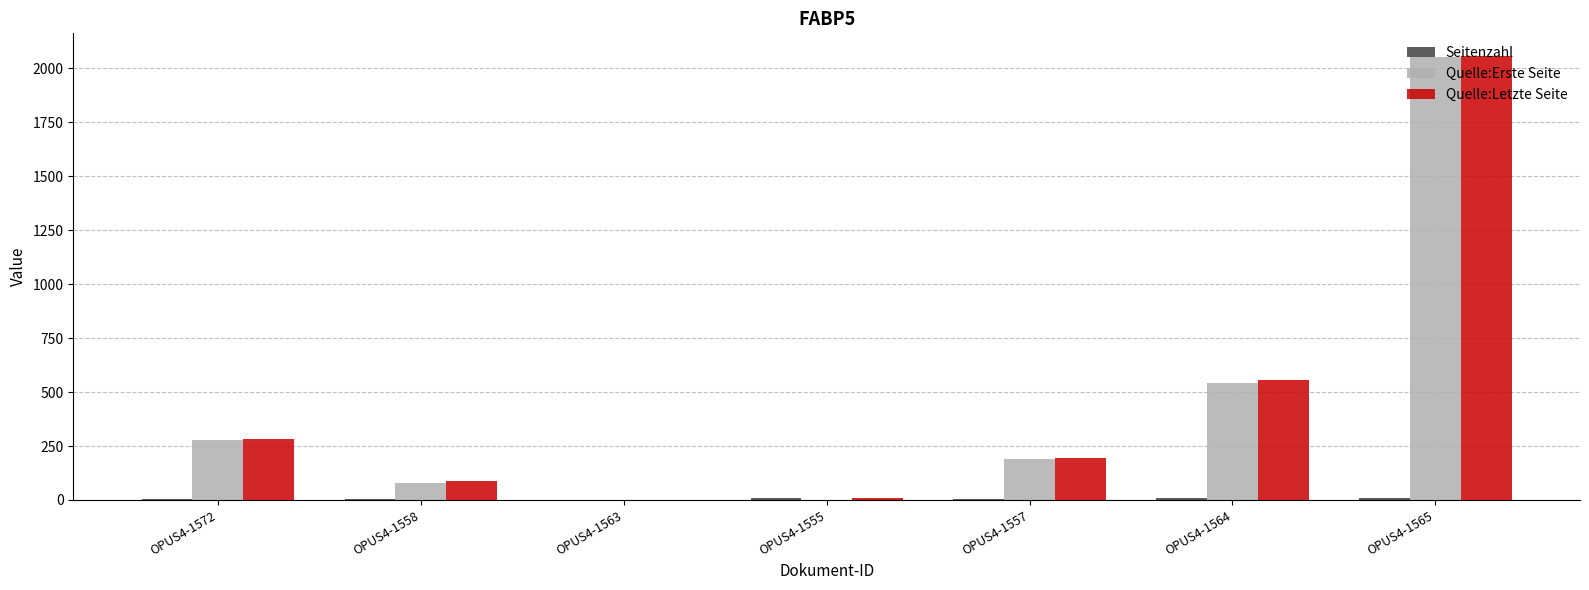

Is it true that Quelle:Erste Seite equals 1 at OPUS4-1555?

True